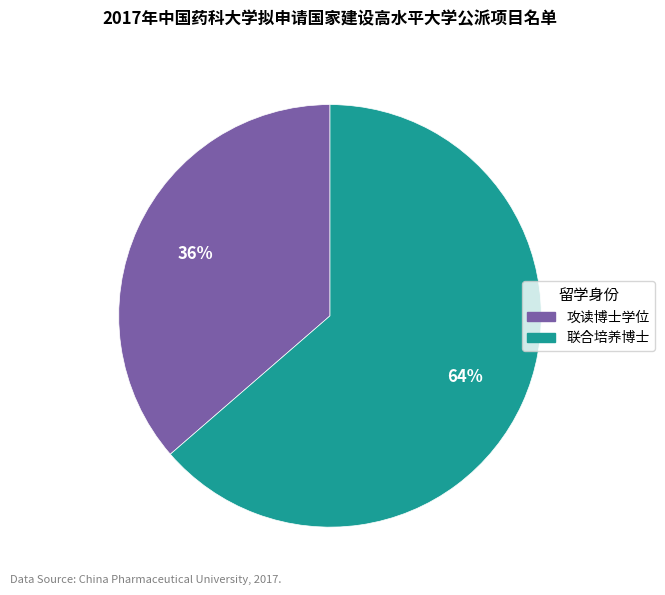

How many segments does this pie chart have?

2